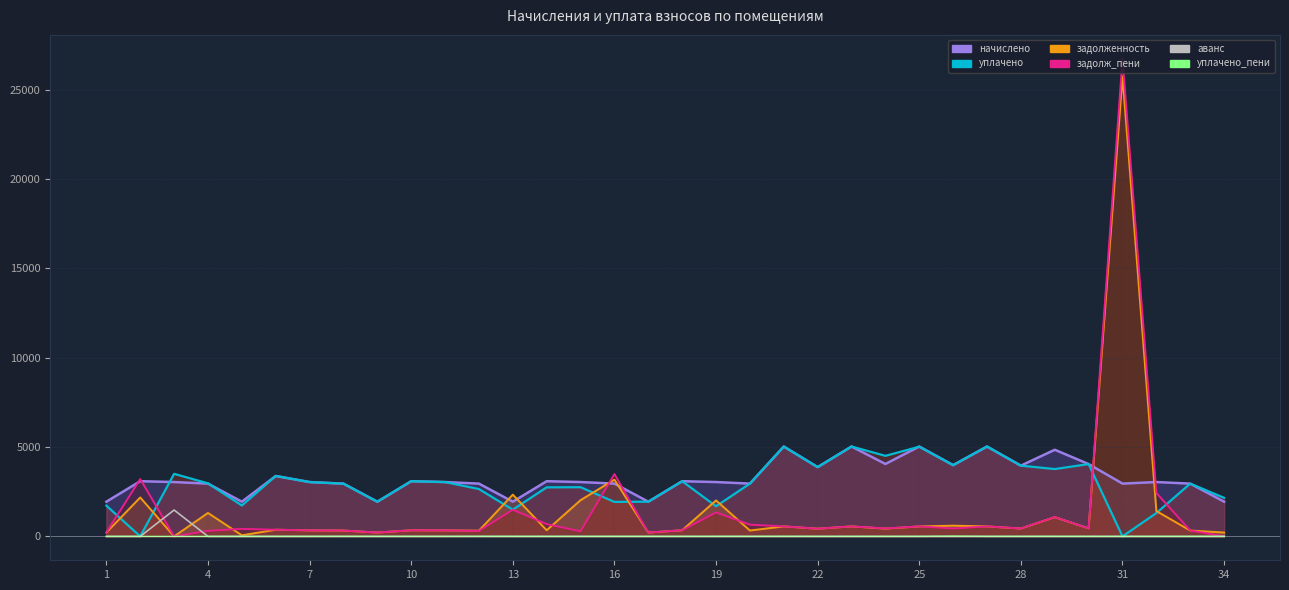

True or false: аванс has more than 0 points higher than both neighbors.

True